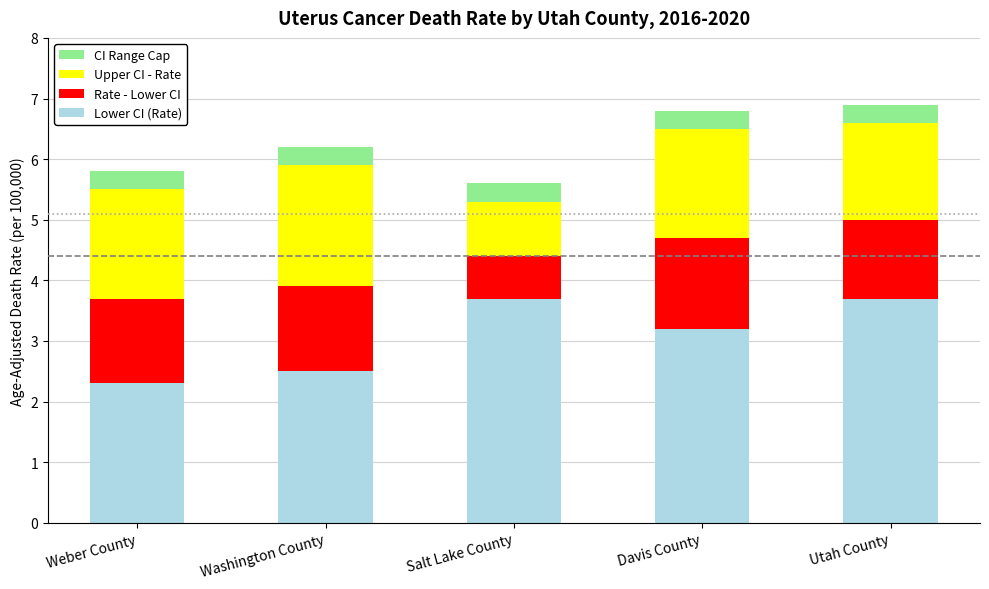

Is it true that Lower CI (Rate) equals 0.8 at Washington County?

False